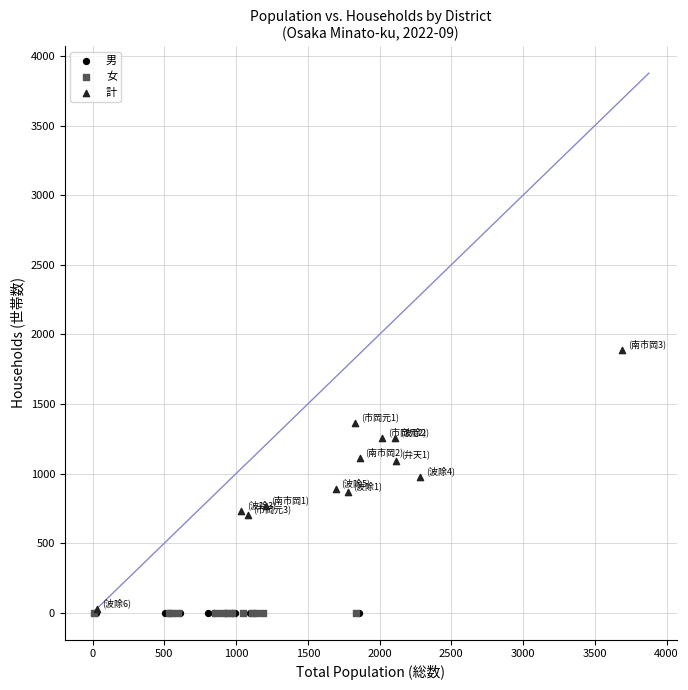

Which series contains the highest Y value?

計